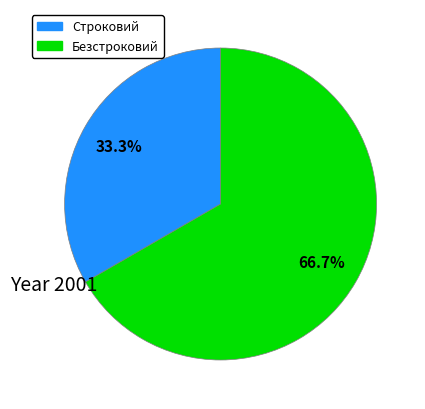

To the nearest percent, what is the combined percentage of Строковий and Безстроковий?

100%